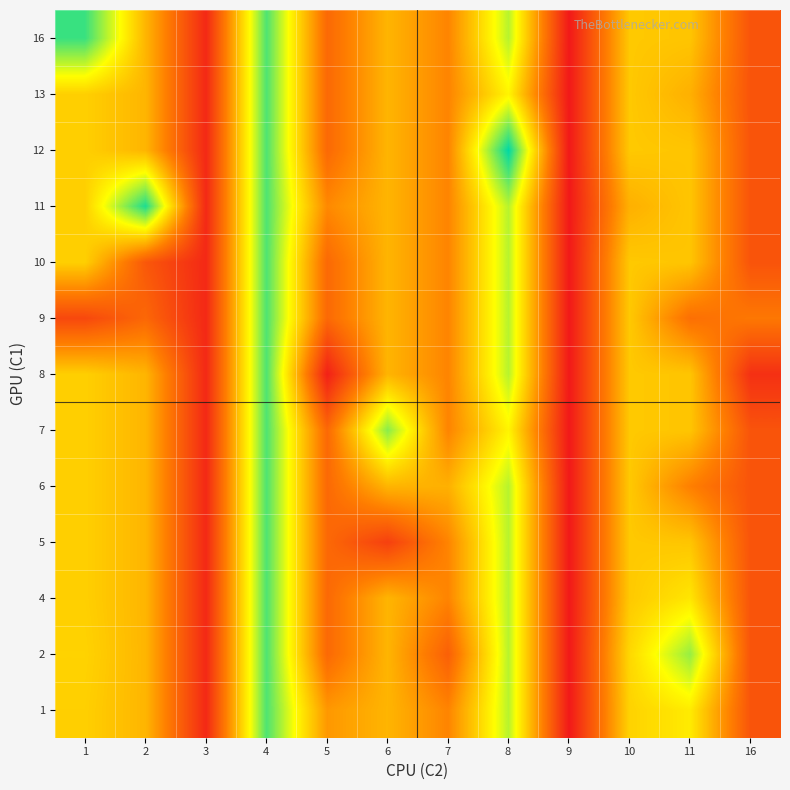

Reading left to right, transcribe all the data shown in this chart.

1: 1=22.2	2=19.5	3=3.0	4=36.0	5=16.5	6=19.5	7=14.5	8=30.7	9=1.0	10=22.5	11=25.0	16=8.5
2: 1=22.5	2=19.5	3=3.0	4=36.0	5=11.2	6=19.5	7=10.0	8=30.7	9=1.0	10=23.0	11=32.3	16=8.5
4: 1=22.2	2=19.5	3=3.0	4=36.0	5=11.2	6=19.5	7=14.5	8=30.7	9=1.0	10=21.5	11=24.5	16=8.5
5: 1=22.2	2=19.5	3=3.0	4=36.0	5=11.2	6=6.0	7=14.5	8=30.7	9=1.0	10=21.5	11=21.1	16=8.5
6: 1=22.2	2=19.5	3=3.0	4=36.0	5=11.2	6=19.5	7=19.0	8=30.7	9=1.0	10=21.5	11=14.0	16=8.5
7: 1=22.2	2=19.5	3=3.0	4=36.0	5=11.2	6=33.0	7=14.5	8=26.0	9=1.0	10=21.5	11=21.1	16=8.5
8: 1=22.2	2=19.5	3=3.0	4=36.0	5=2.0	6=19.5	7=14.5	8=30.7	9=1.0	10=21.5	11=21.1	16=4.0
9: 1=7.0	2=11.0	3=3.0	4=36.0	5=11.2	6=19.5	7=14.5	8=30.7	9=1.0	10=21.5	11=12.0	16=13.0
10: 1=22.2	2=9.0	3=3.0	4=36.0	5=11.2	6=19.5	7=14.5	8=30.7	9=1.0	10=21.5	11=21.1	16=8.5
11: 1=22.2	2=38.5	3=3.0	4=36.0	5=15.0	6=19.5	7=14.5	8=30.7	9=1.0	10=19.0	11=21.1	16=8.5
12: 1=22.2	2=19.5	3=3.0	4=36.0	5=11.2	6=19.5	7=14.5	8=40.0	9=1.0	10=21.5	11=21.1	16=8.5
13: 1=22.2	2=19.5	3=3.0	4=36.0	5=11.2	6=19.5	7=14.5	8=26.0	9=1.0	10=21.5	11=19.0	16=8.5
16: 1=37.0	2=19.5	3=3.0	4=36.0	5=11.2	6=19.5	7=14.5	8=30.7	9=1.0	10=21.5	11=21.1	16=8.5